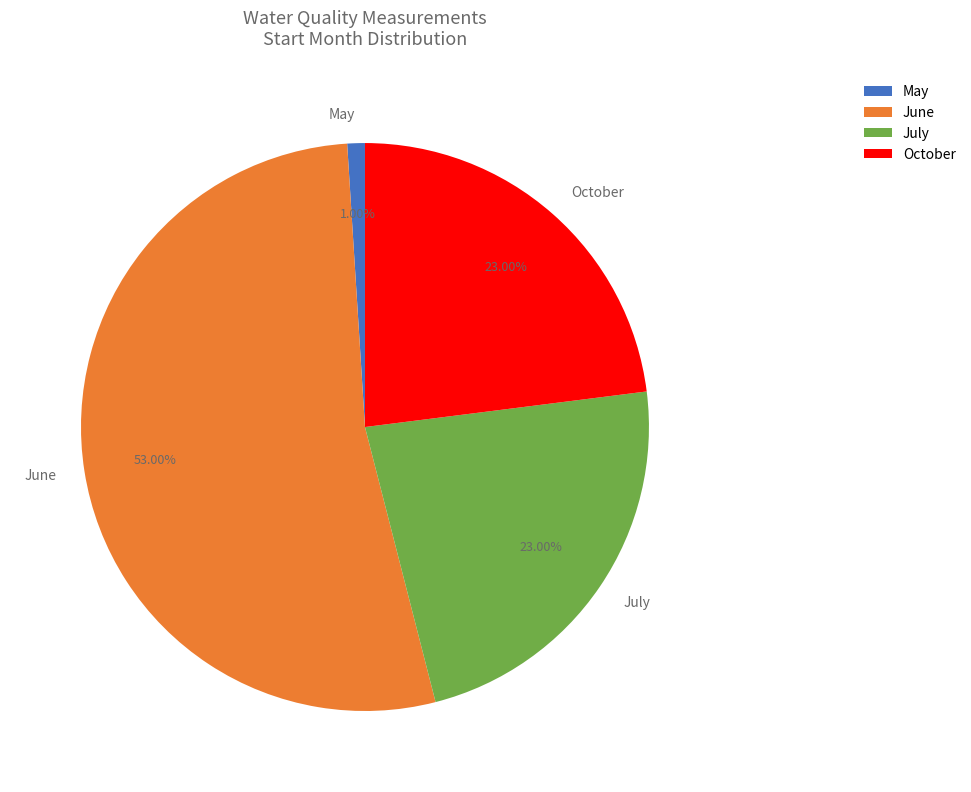

Approximately how many times larger is the value at October compared to June?

0.4